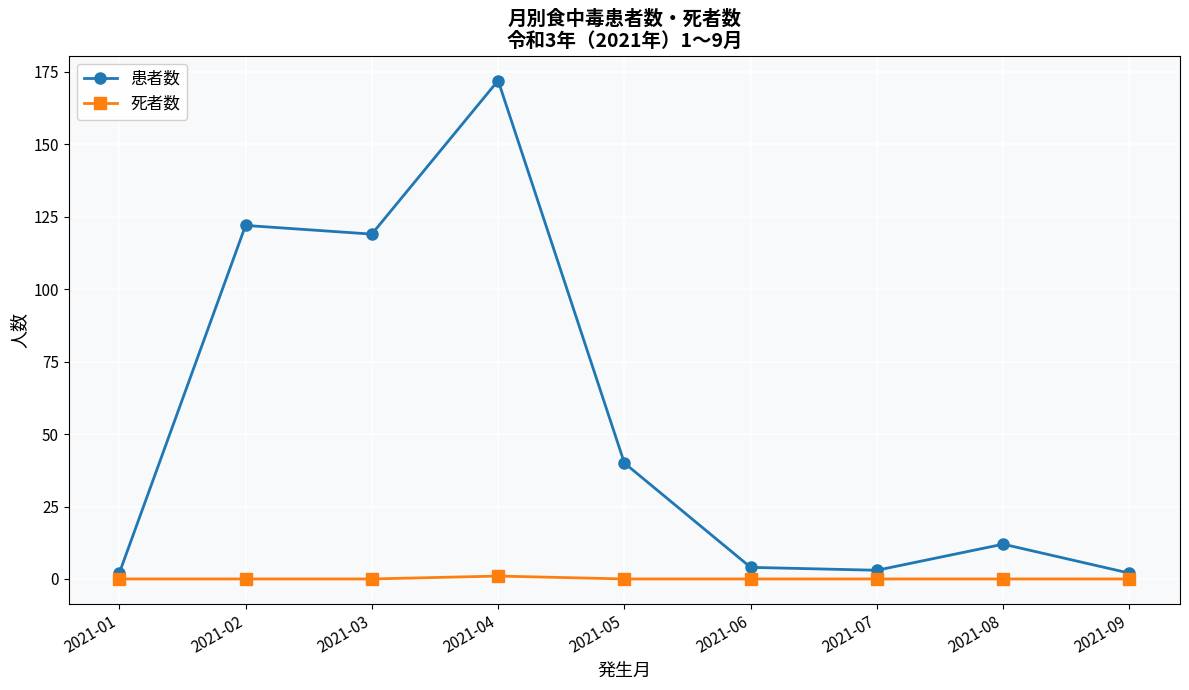

Reading left to right, extract all data points from this chart.

患者数: 2	122	119	172	40	4	3	12	2
死者数: 0	0	0	1	0	0	0	0	0